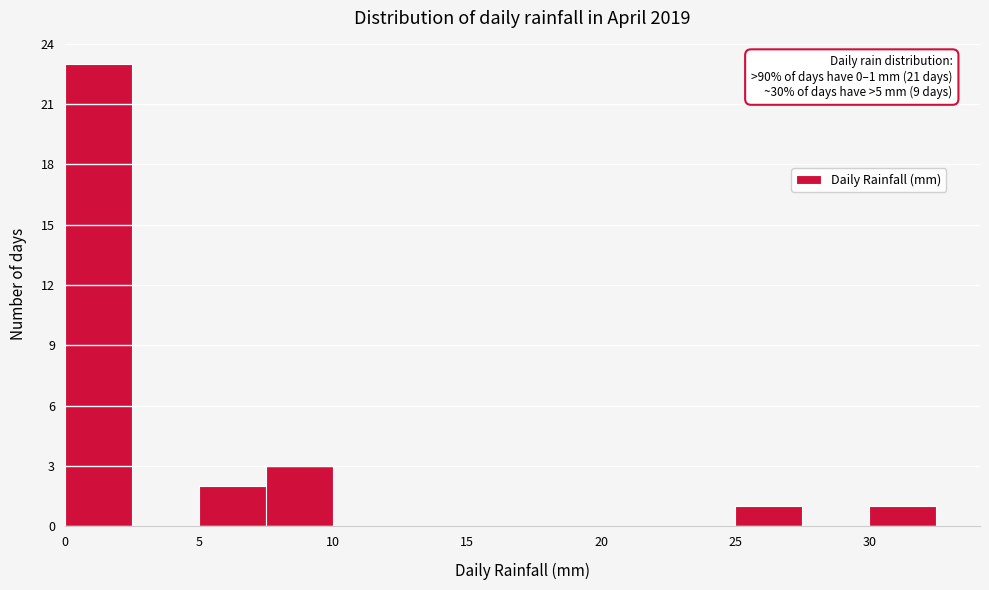

Over which range of the x-axis is the bar tallest?

0.0 to 2.5